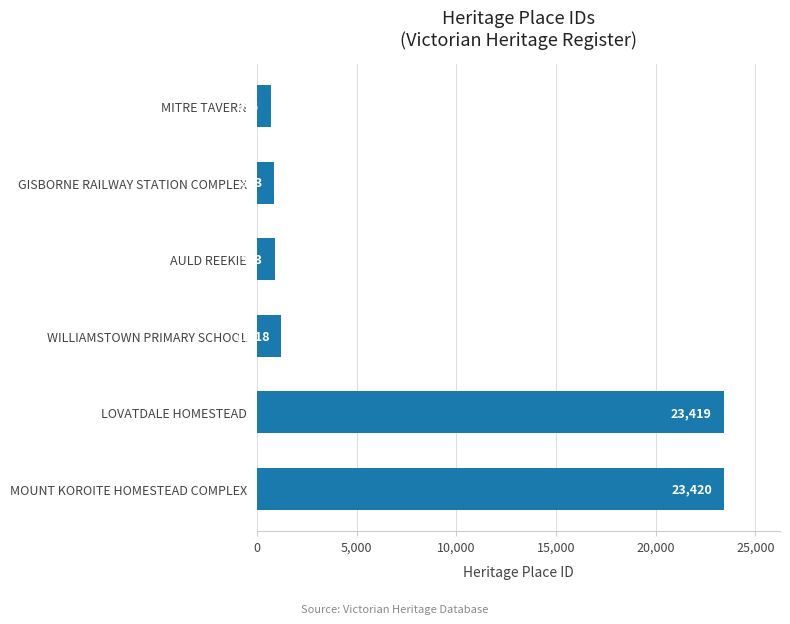

What is the ratio of the value at MOUNT KOROITE HOMESTEAD COMPLEX to the value at GISBORNE RAILWAY STATION COMPLEX?

26.8